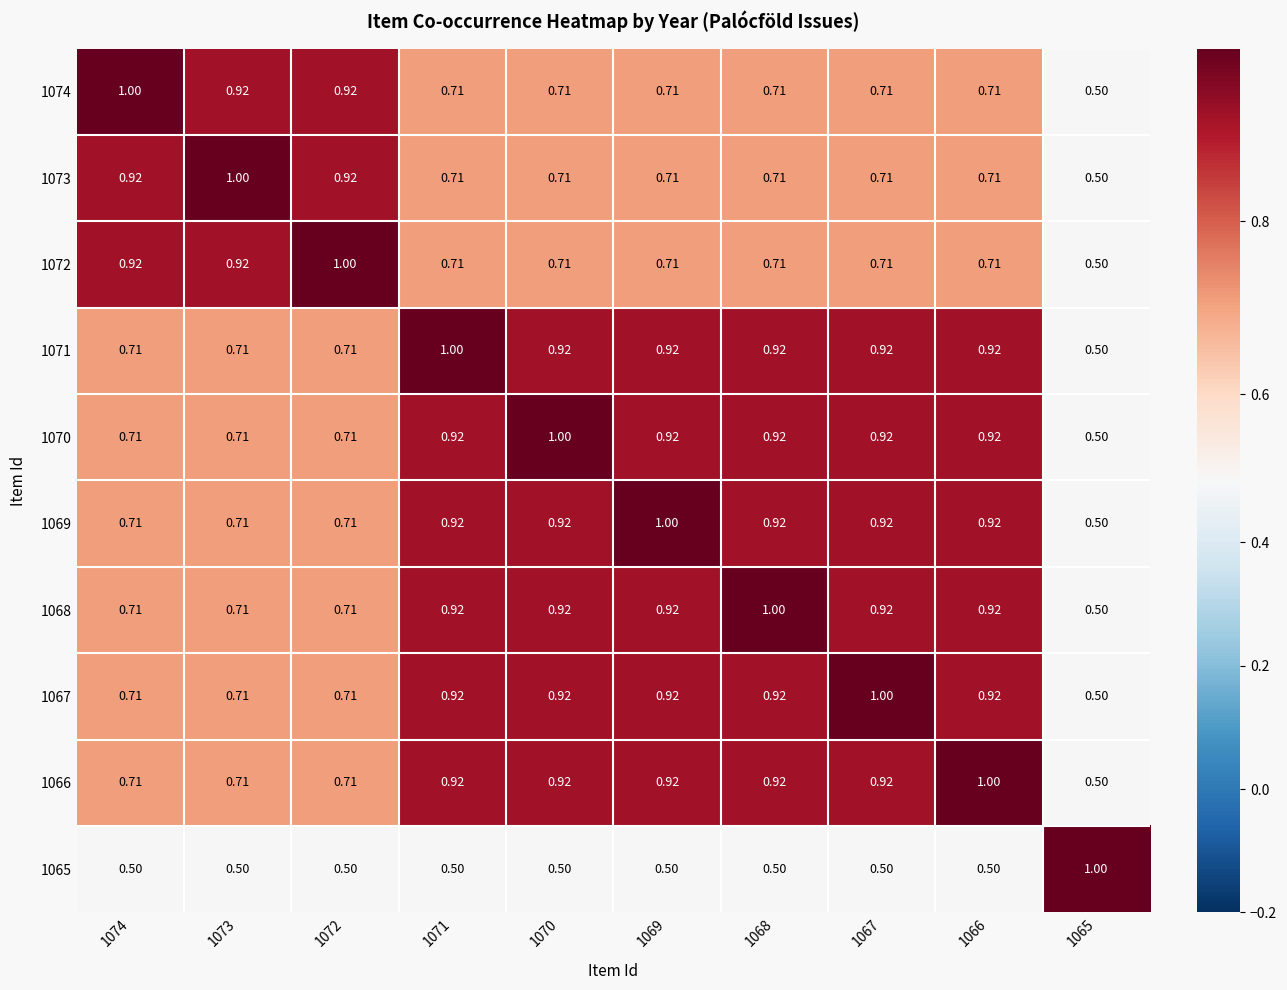

Is the value of 1069 at 1072 greater than the value of 1067 at 1069?

No